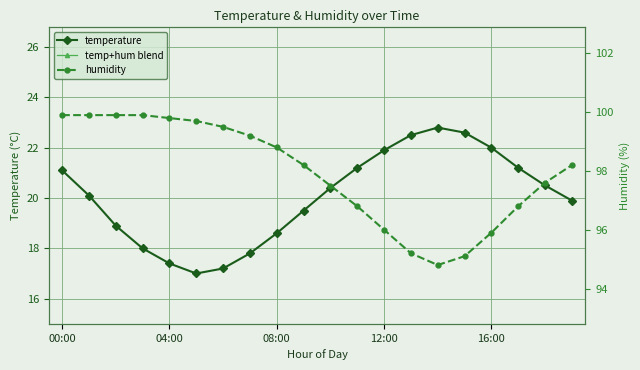

True or false: temp+hum blend and humidity intersect in this chart.

False